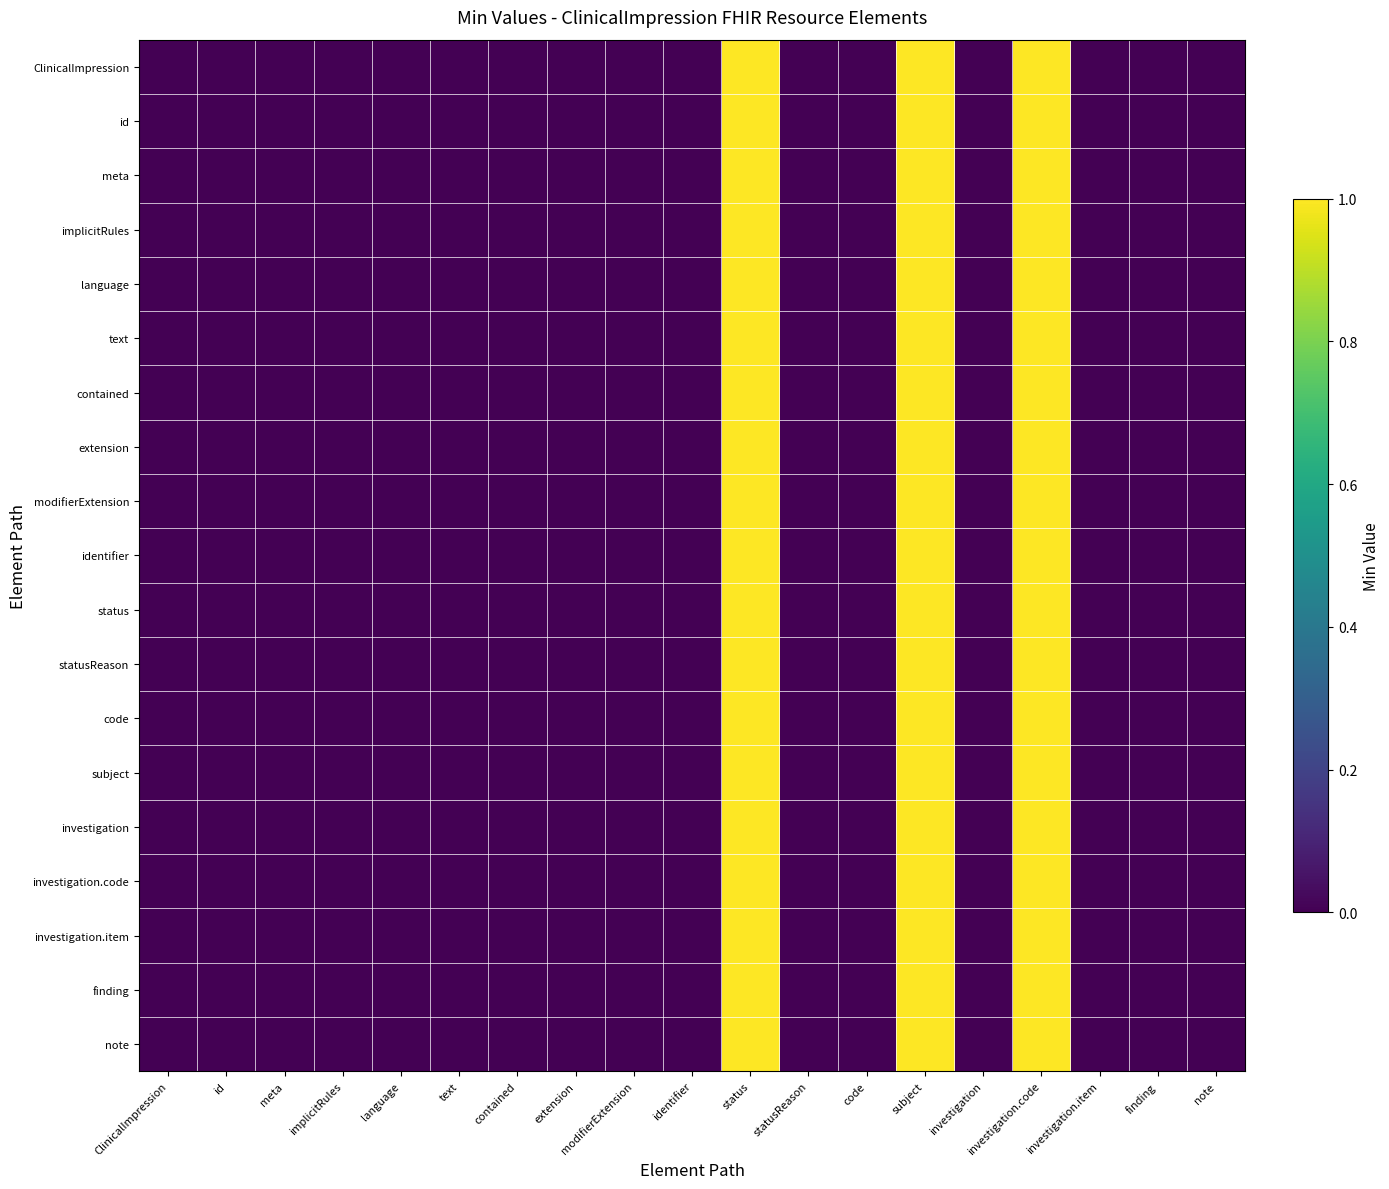

Which series has the widest spread of values?

ClinicalImpression